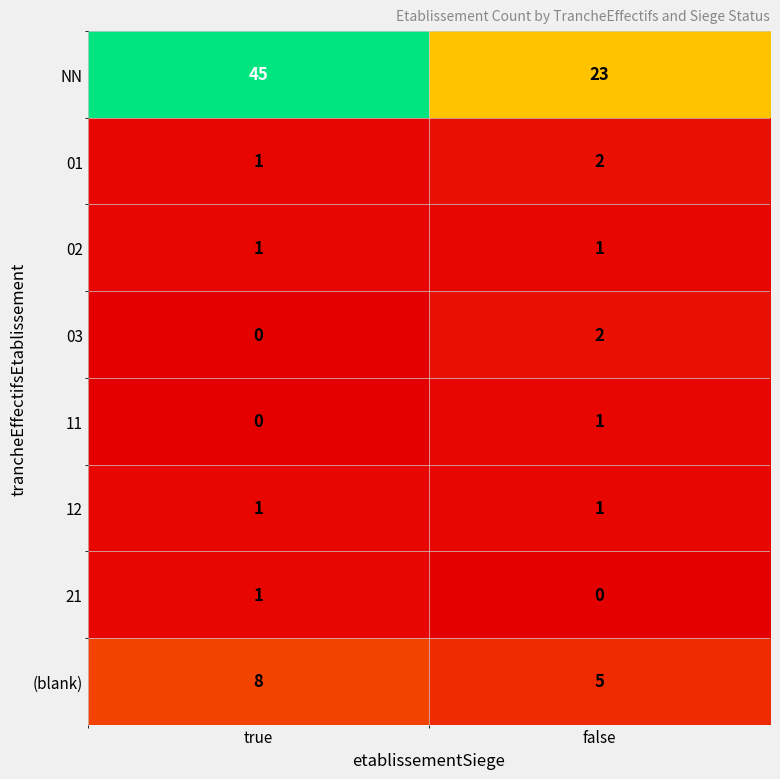

What is the sum of all NN values?

68